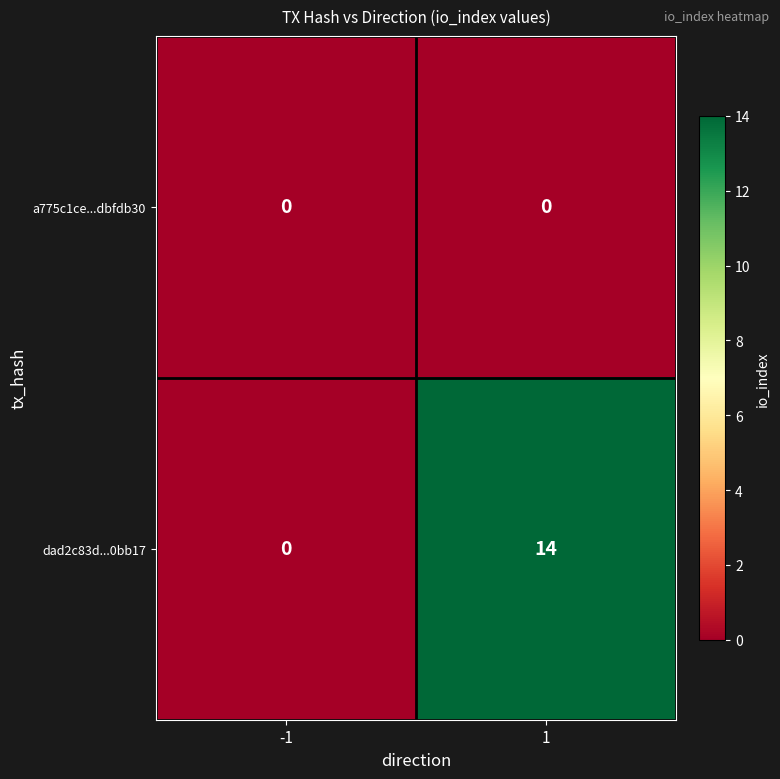

Between -1 and 1, which series saw the biggest shift?

dad2c83d...0bb17